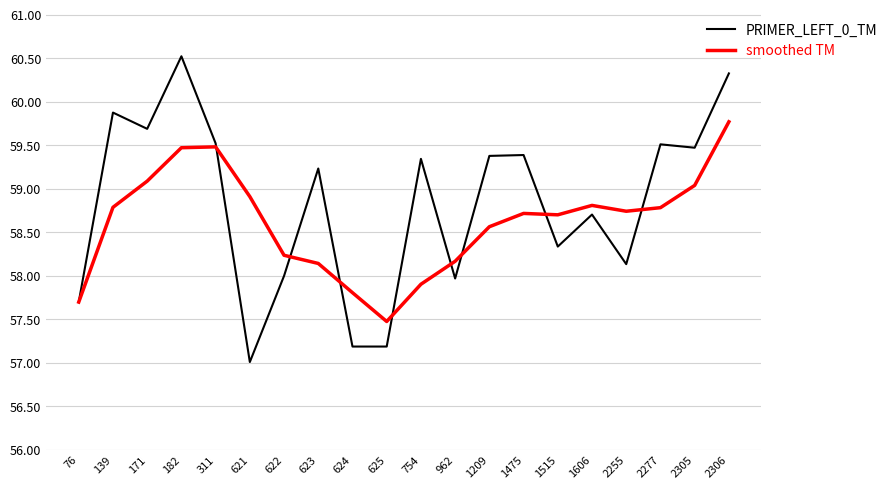

Where is the first local minimum for PRIMER_LEFT_0_TM?

171